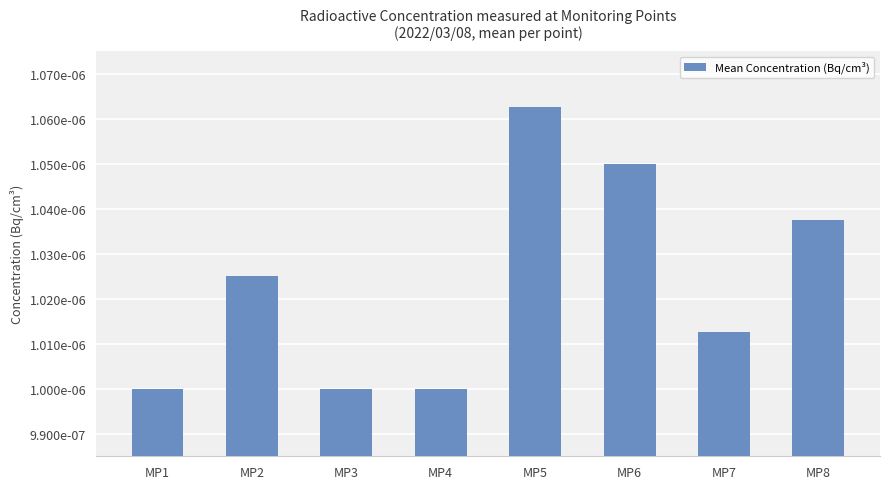

List the labels in order of value, largest first.

MP5, MP6, MP8, MP2, MP7, MP1, MP3, MP4